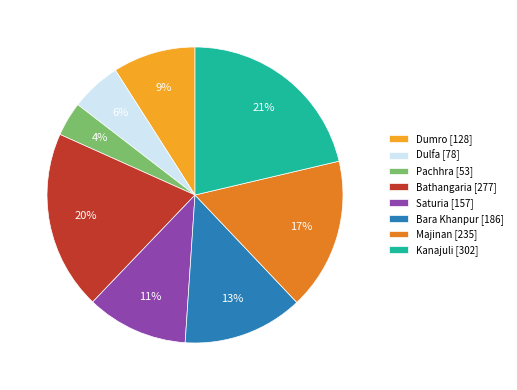

Does Pachhra represent more than half of the total?

No